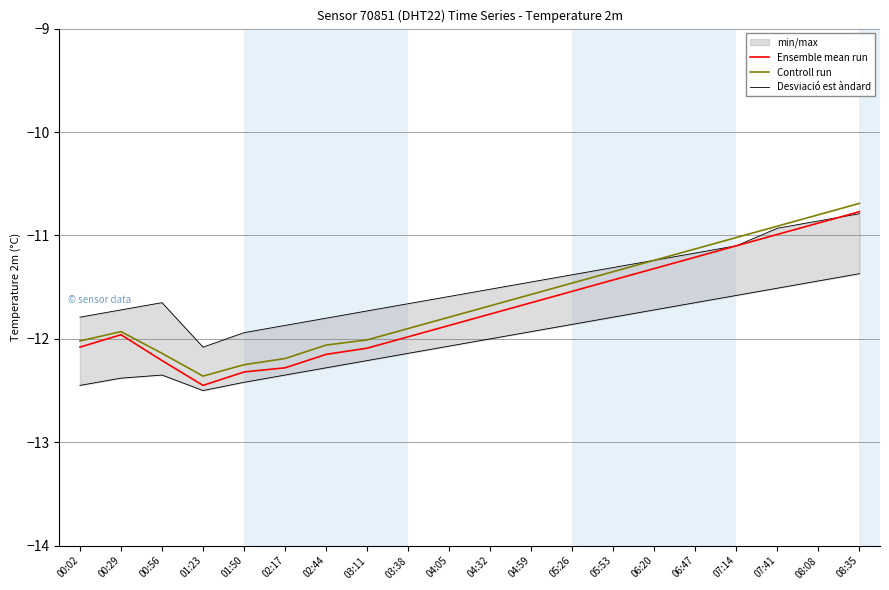

Where does the Controll run series first go above -11?

07:41